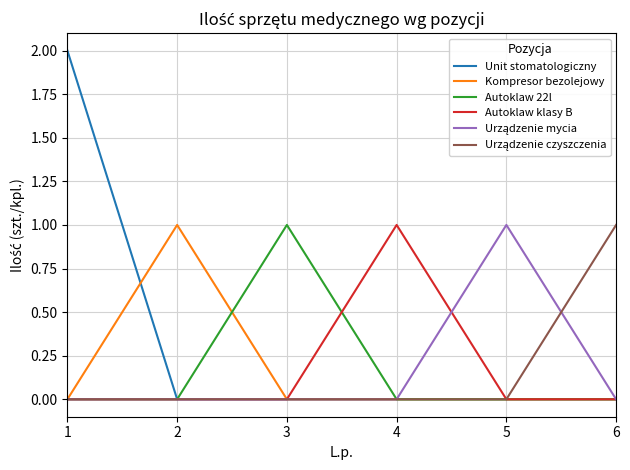

What is the sum of all Autoklaw 22l values?

1